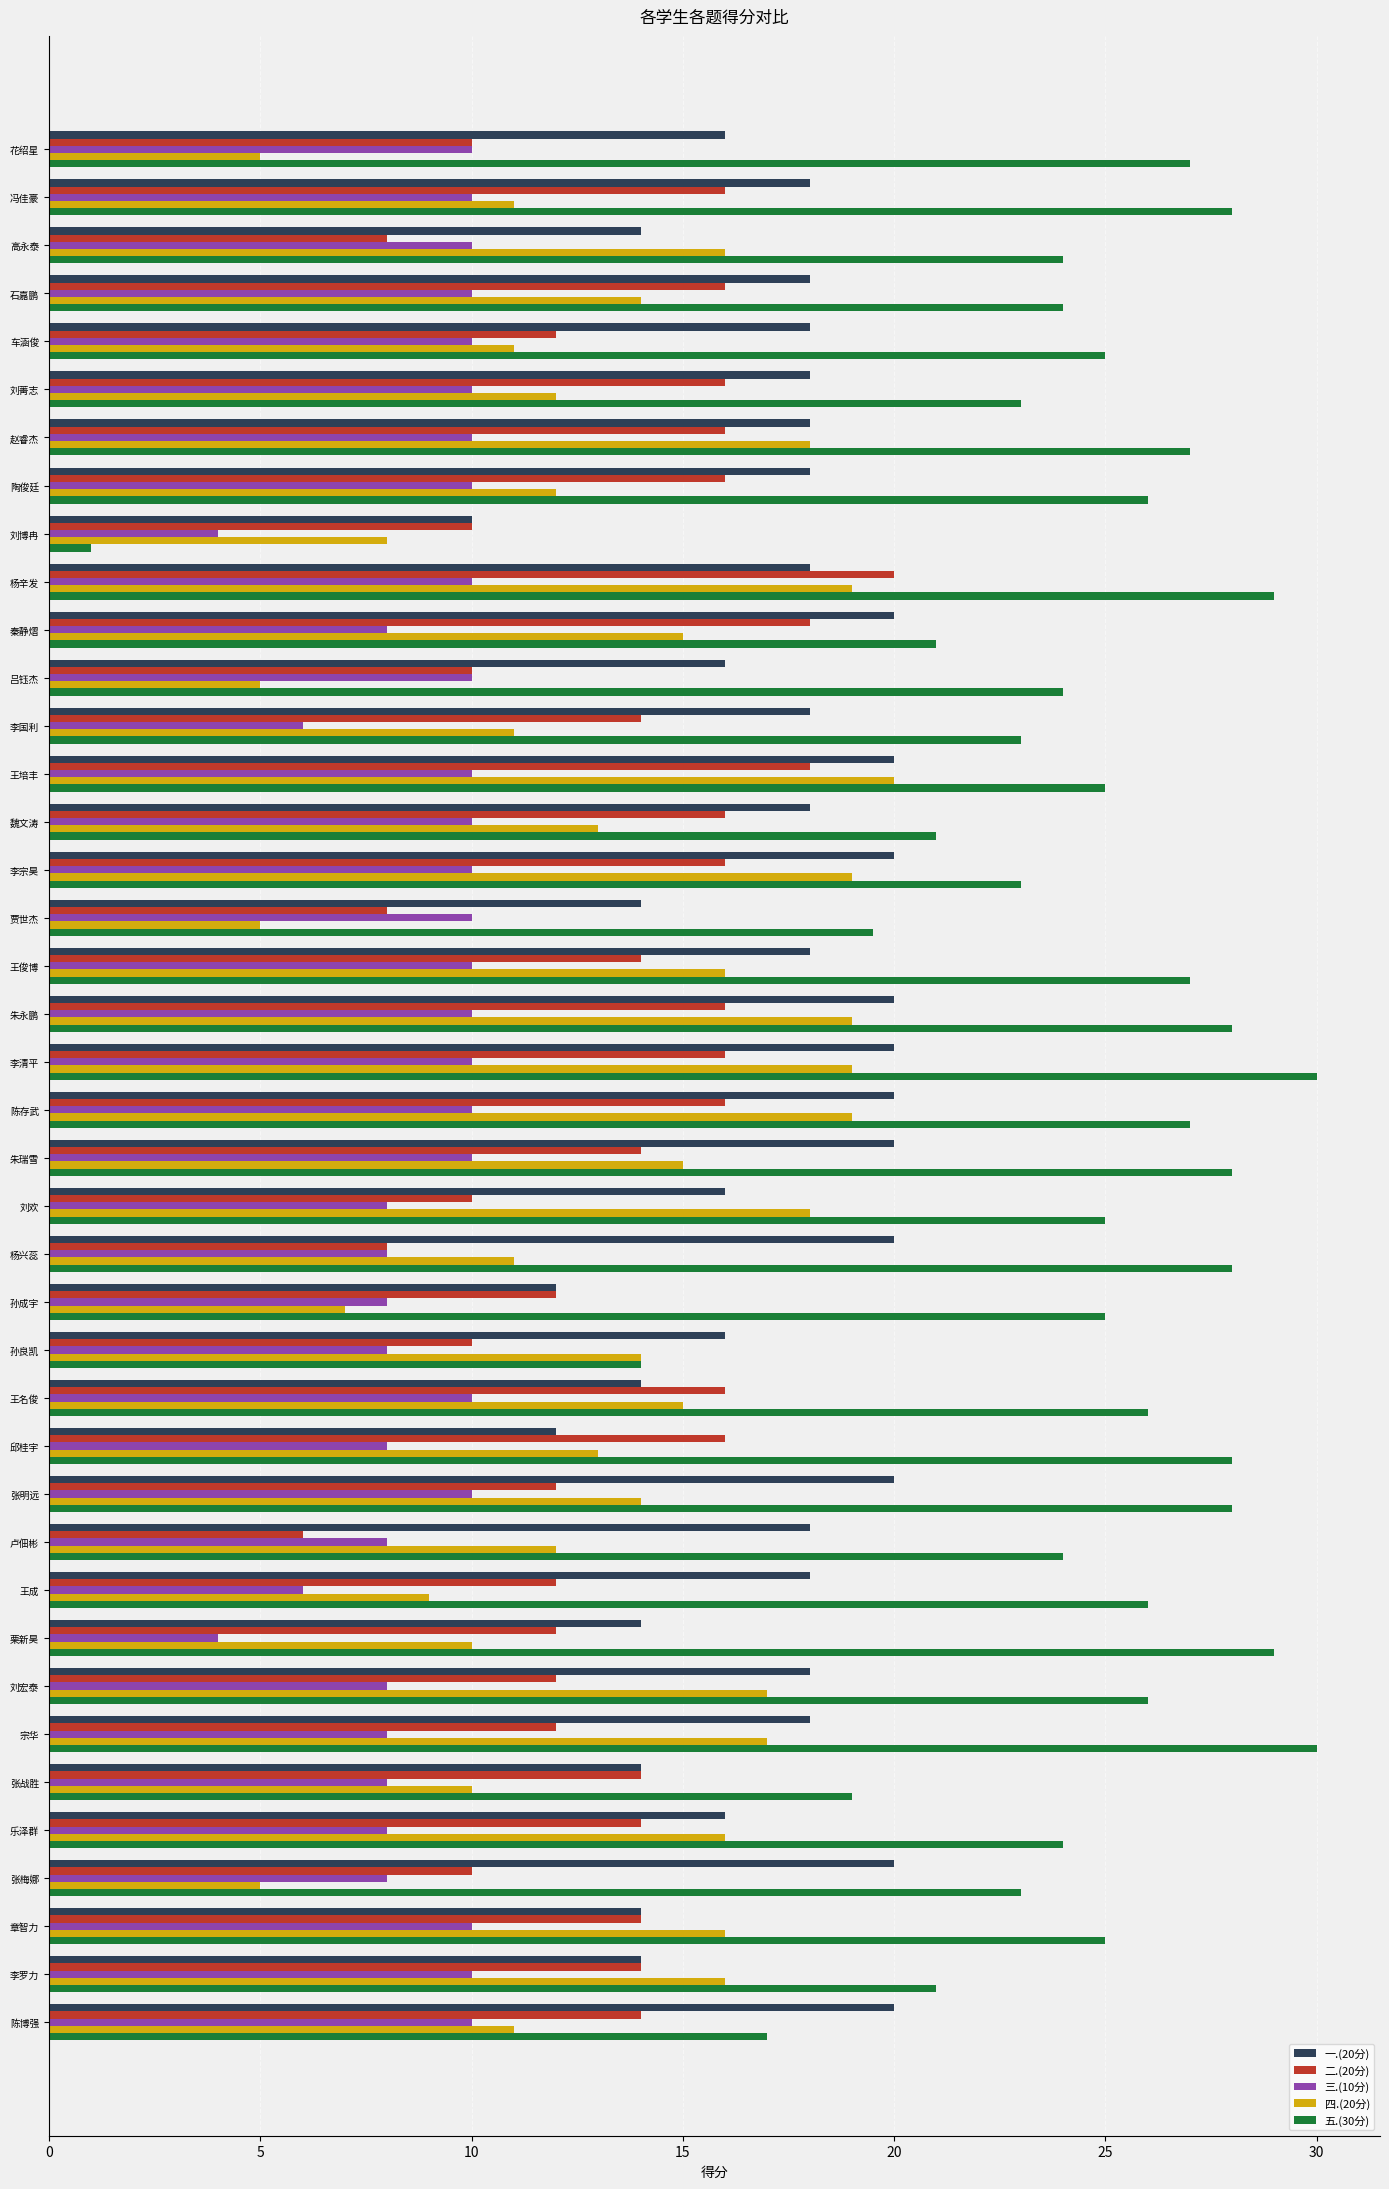

Which series has the largest total across all categories?

五.(30分)